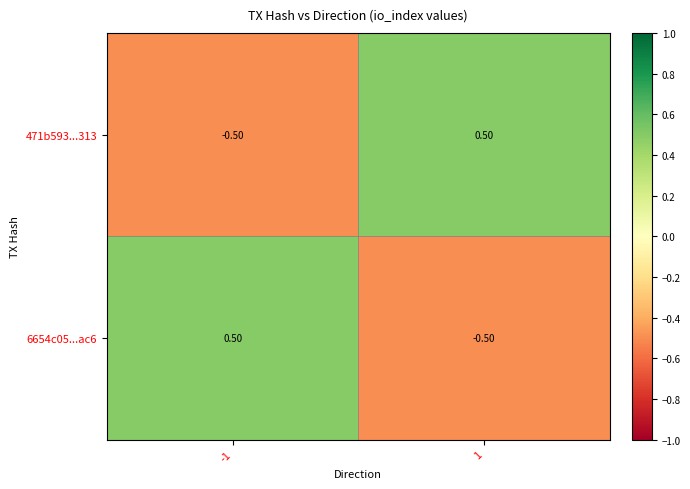

At -1, list the series in order from smallest to largest.

471b593...313, 6654c05...ac6